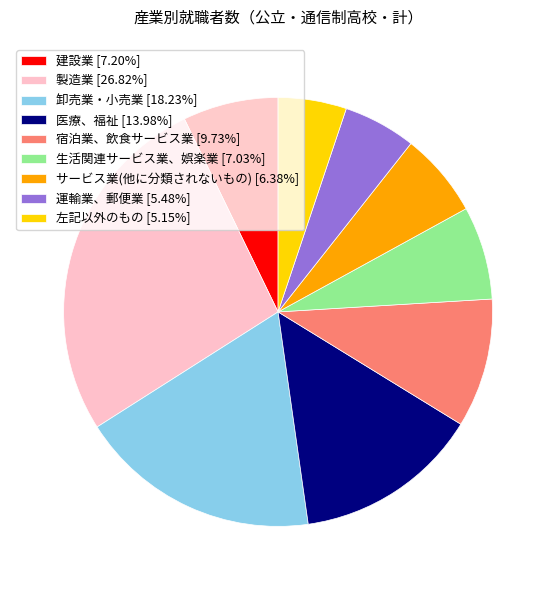

Combined, do 生活関連サービス業、娯楽業 [7.03%] and サービス業(他に分類されないもの) [6.38%] account for over 50%?

No